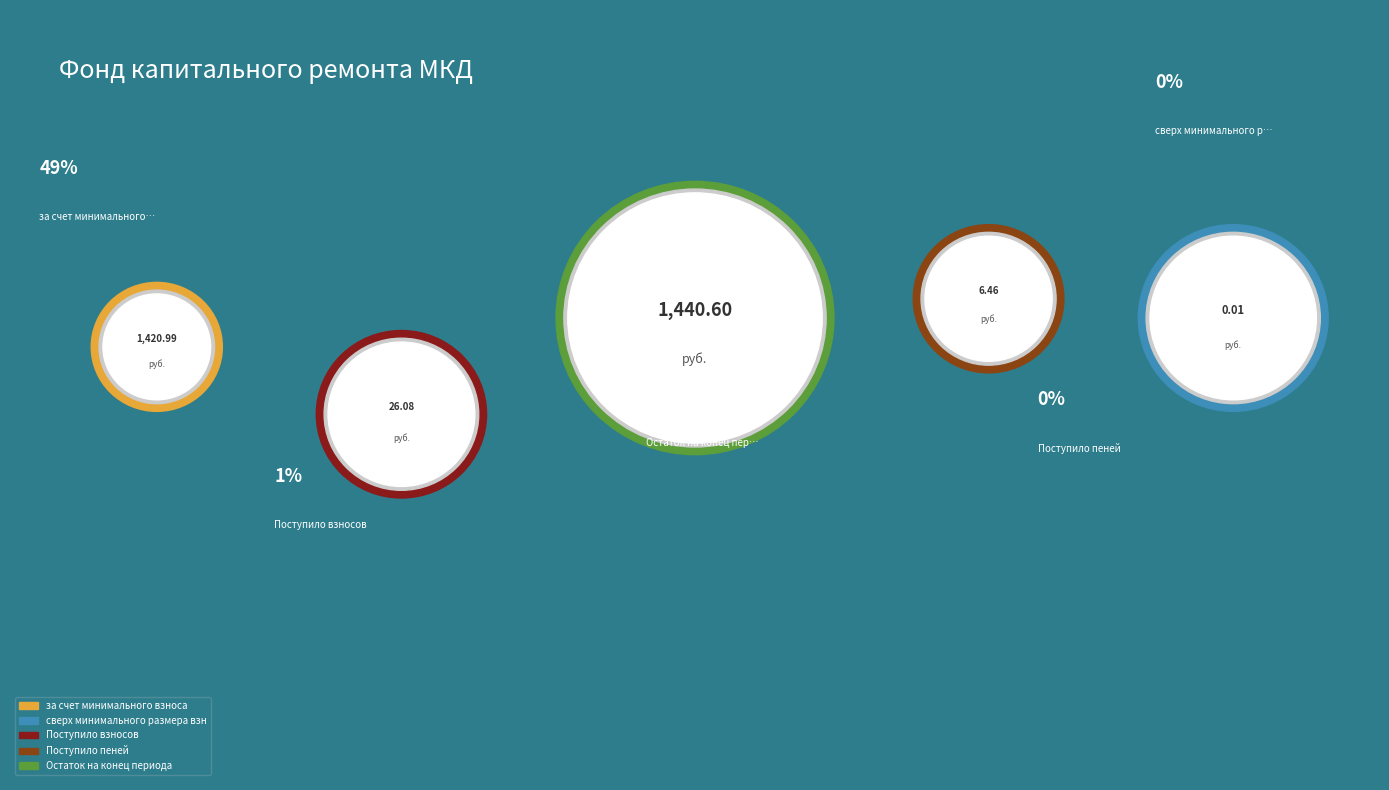

To the nearest percent, what portion does Остаток на конец периода represent?

50%